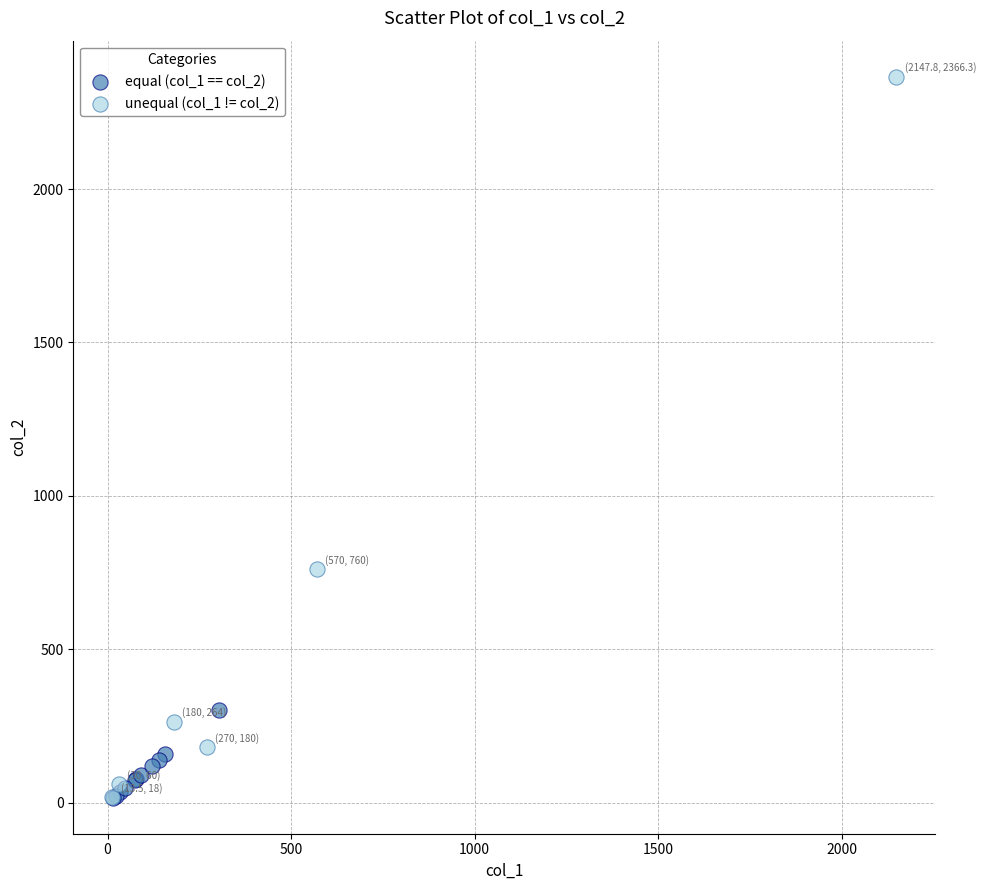

Which series contains the highest Y value?

unequal (col_1 != col_2)